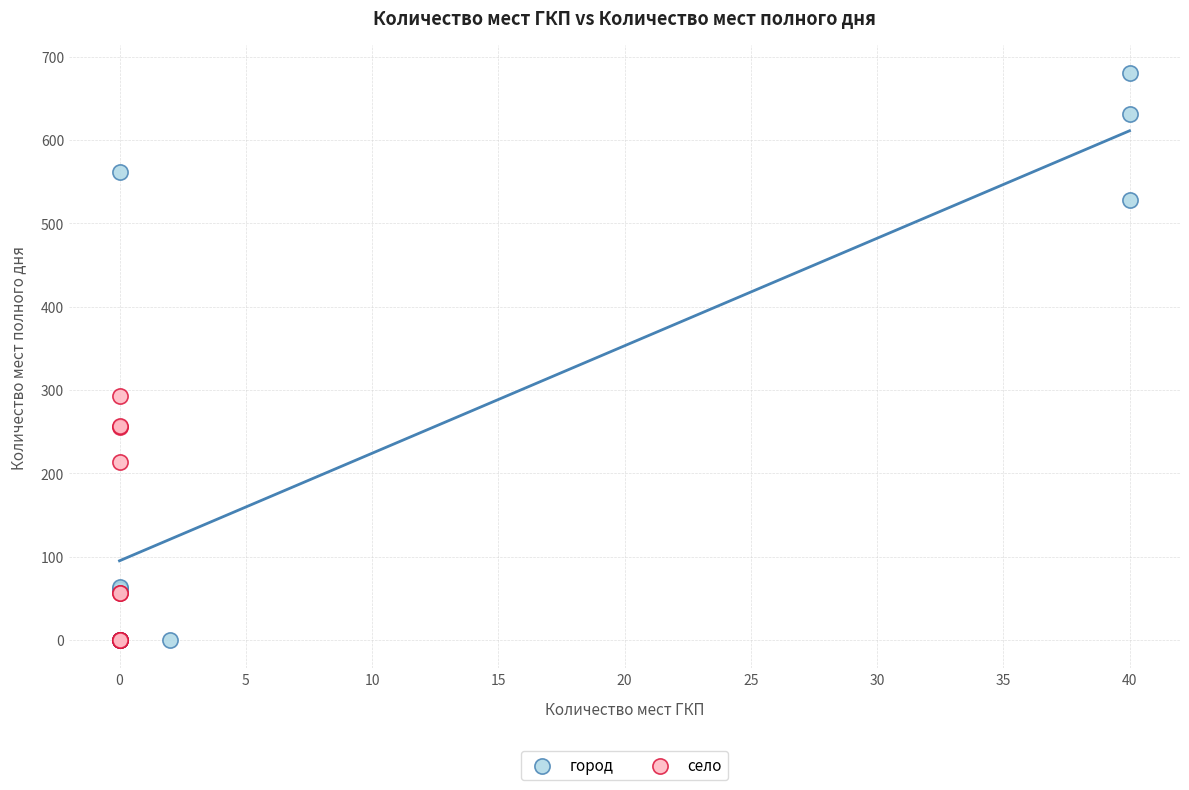

Which series reaches the maximum Y coordinate?

город